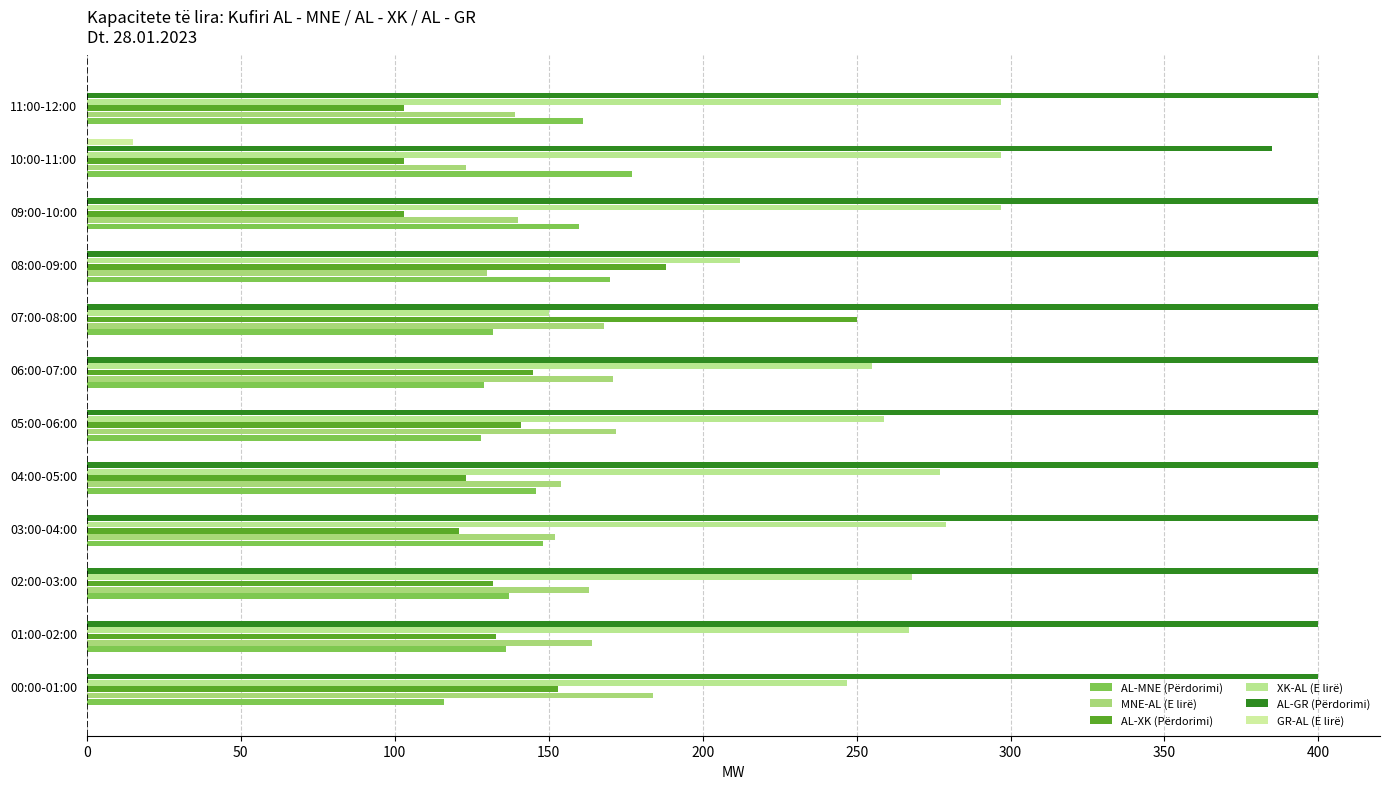

What is the maximum value shown in the chart?

400